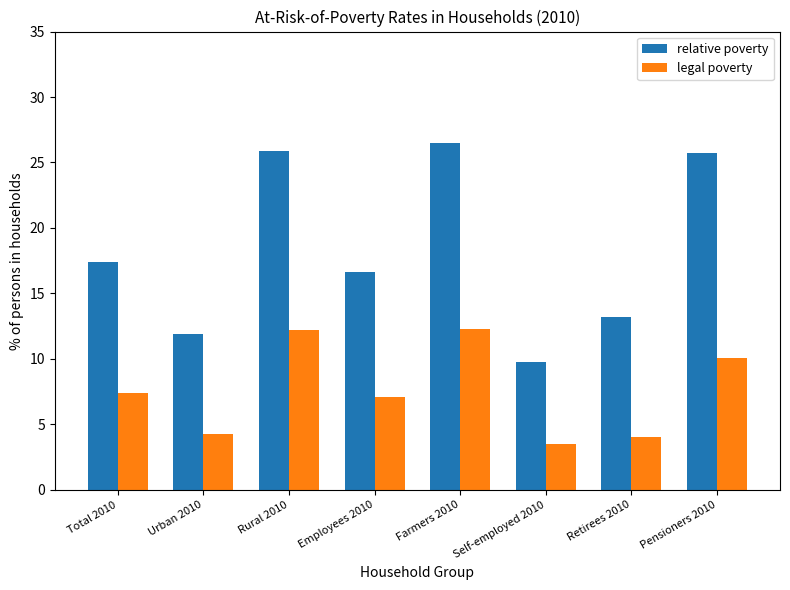

Is it true that legal poverty equals 11.2 at Total 2010?

False